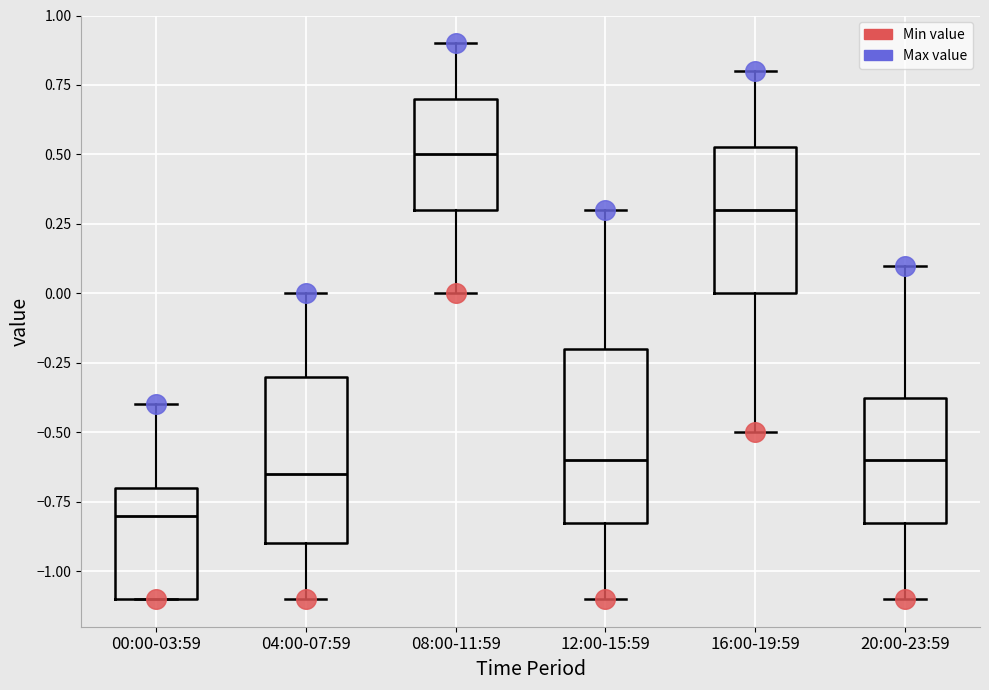

Where does the median line of the box for 00:00-03:59 sit on the y-axis? The values are not printed on the chart, so give them approximately, as read against the axis.

-0.80